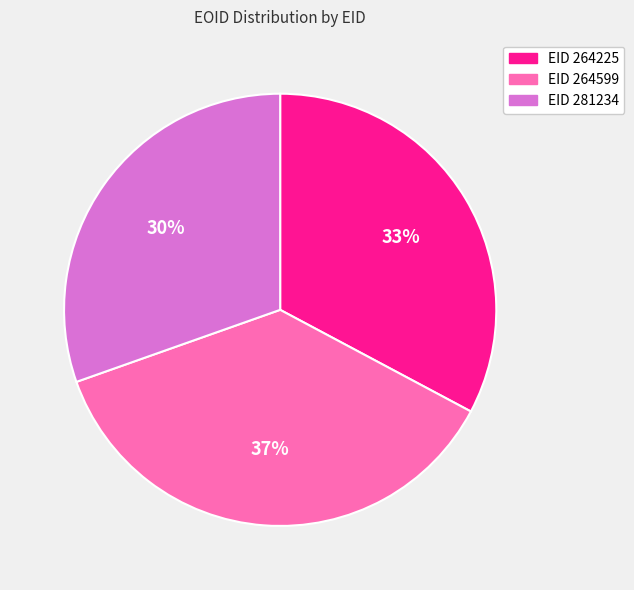

Is there a majority slice in this chart?

No